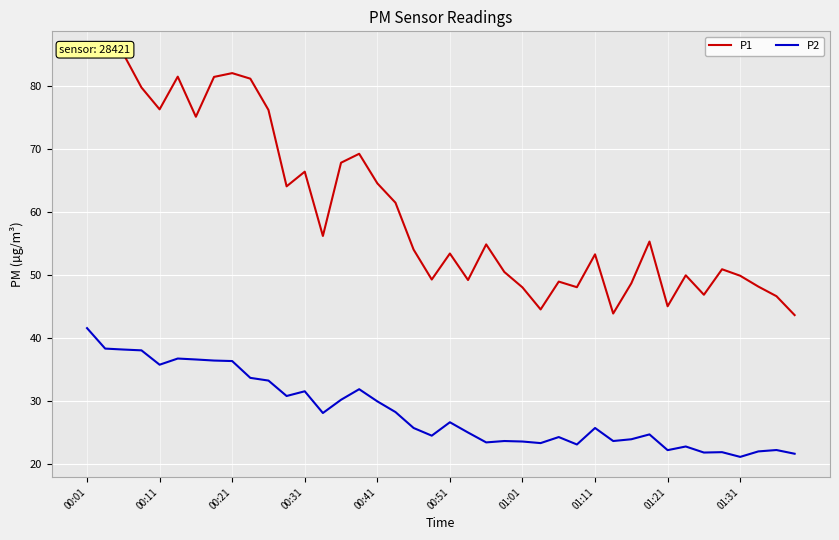

What is the average value of the P1 series?

60.5